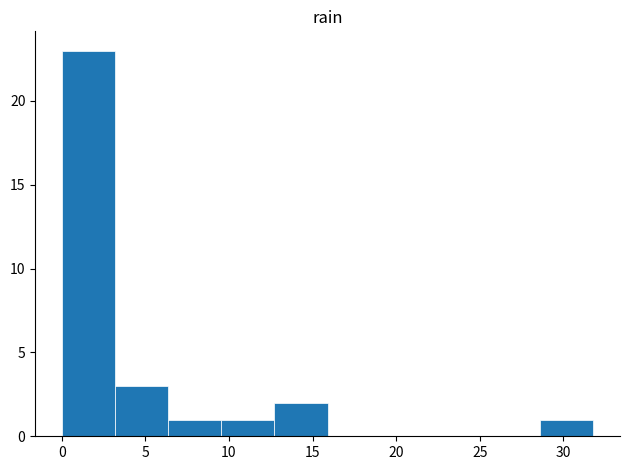

How tall is the bar that spans 6.5 to 9.5 on the x-axis? Neither the bar edges nor the heights are printed on the chart, so give them approximately, as read against the axes.

1